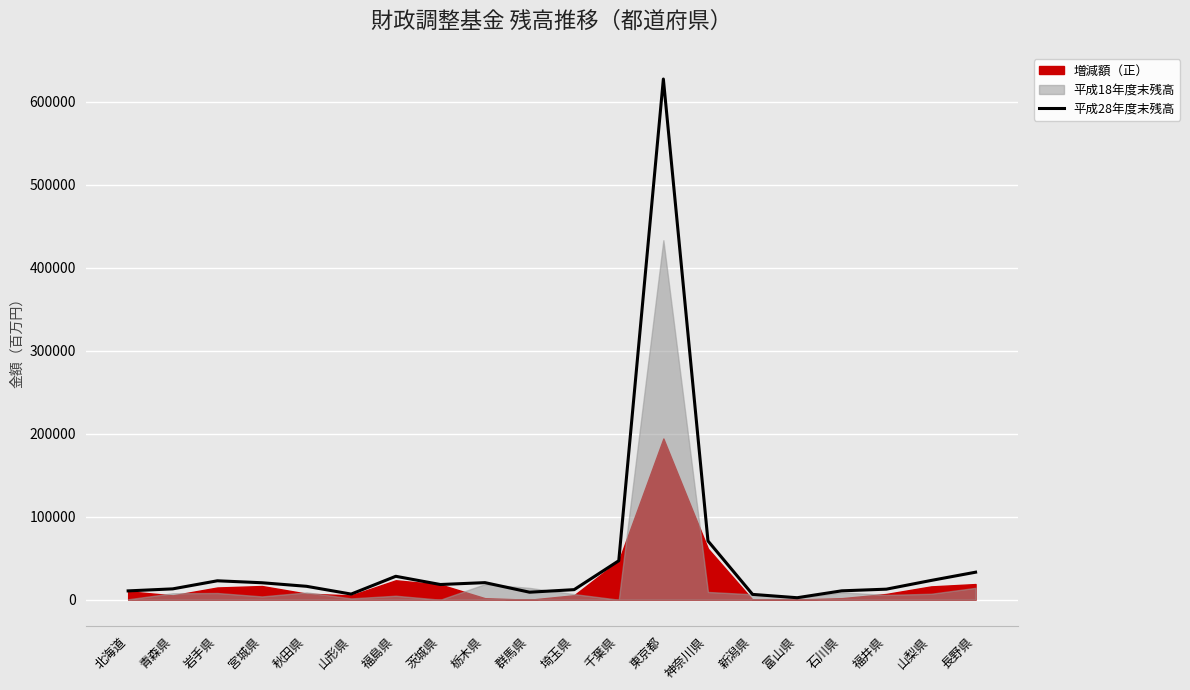

Rank the categories by value from highest to lowest.

東京都, 神奈川県, 千葉県, 長野県, 福島県, 山梨県, 岩手県, 栃木県, 宮城県, 茨城県, 秋田県, 青森県, 福井県, 埼玉県, 石川県, 北海道, 群馬県, 山形県, 新潟県, 富山県